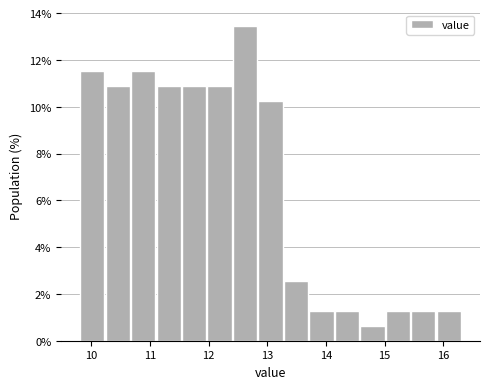

What is the height of the bar covering 15.9 to 16.3 on the x-axis? Neither the bar edges nor the heights are printed on the chart, so give them approximately, as read against the axes.

1.2